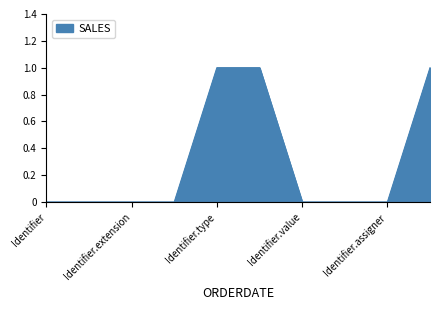

What is the sum of all values?

3